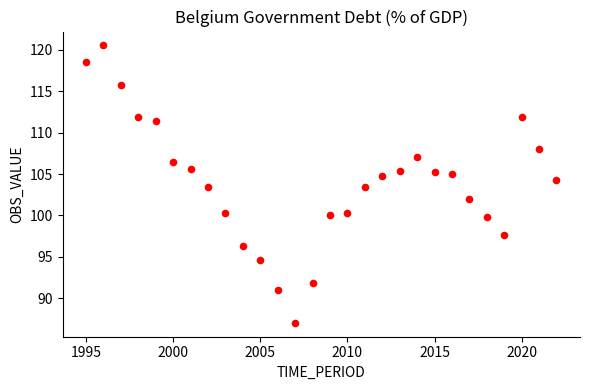

What is the range of Y values (max minus min)?

33.5